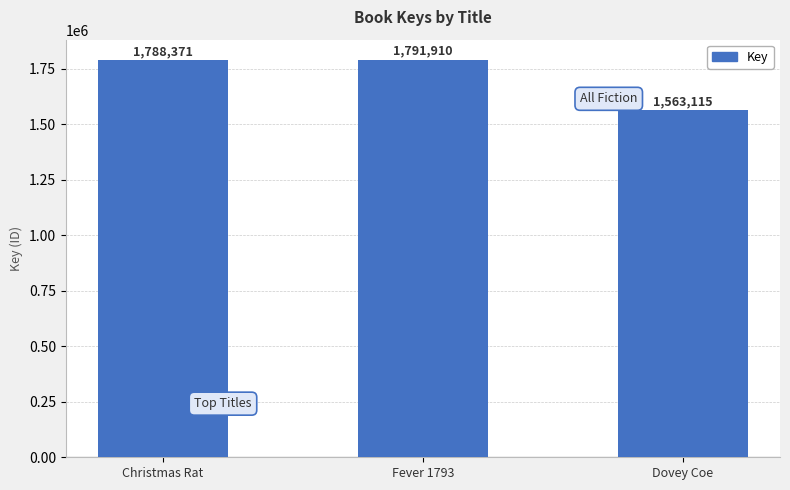

List the labels in order of value, smallest first.

Dovey Coe, Christmas Rat, Fever 1793